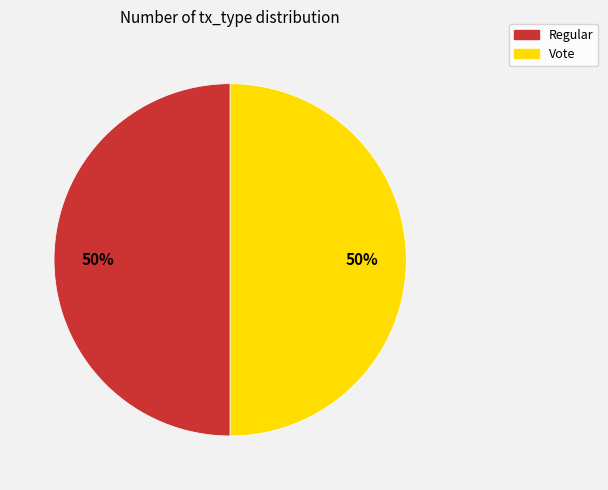

To the nearest percent, what percentage of the pie is Vote?

50%